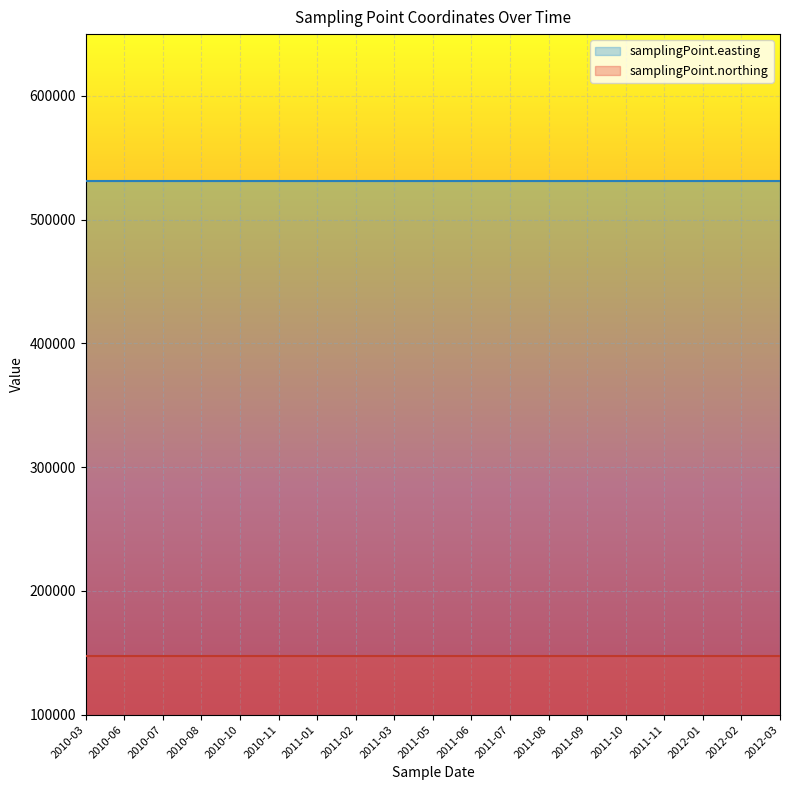

Is the value of samplingPoint.northing at 2011-05 greater than the value of samplingPoint.easting at 2012-03?

No